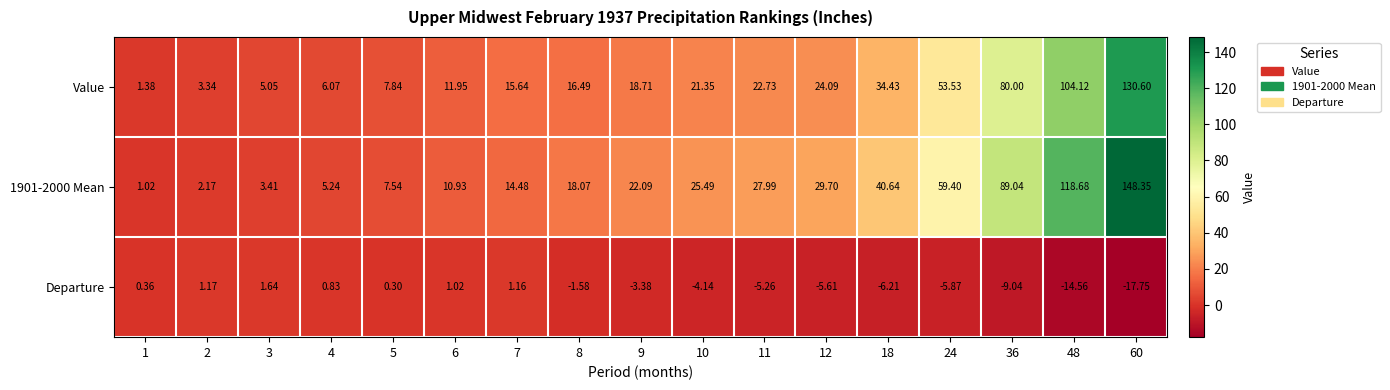

Is the value of Departure at 36 greater than the value of 1901-2000 Mean at 7?

No